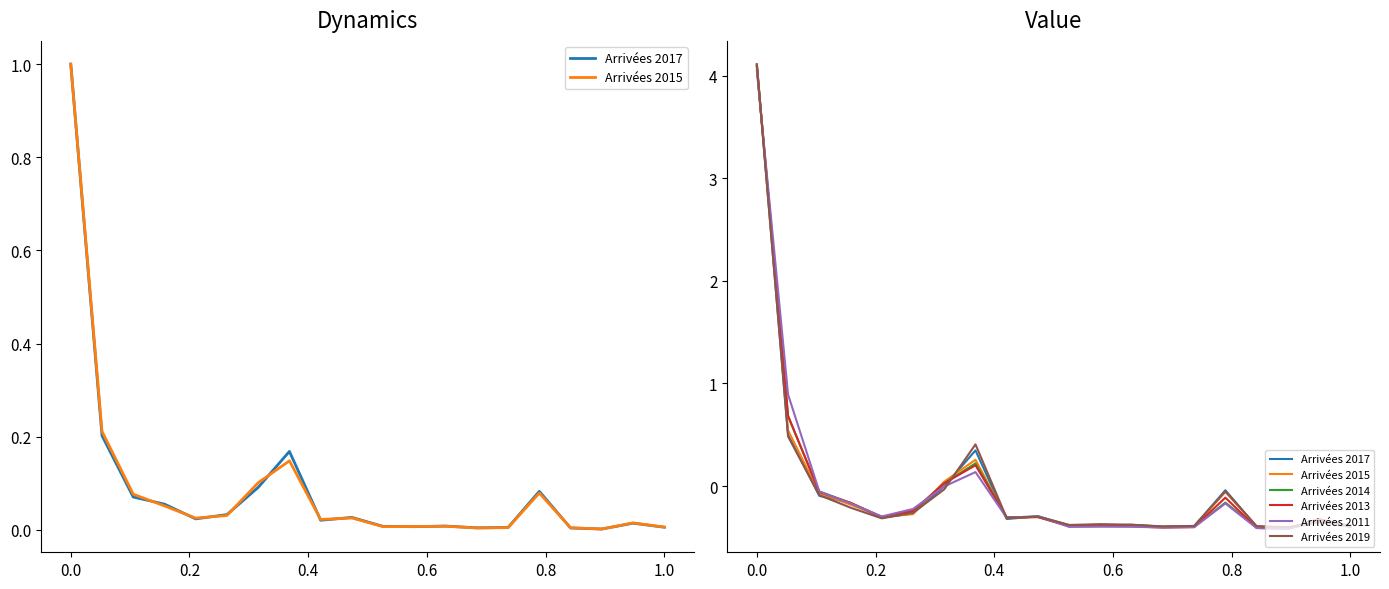

How many series are shown in this chart?

6